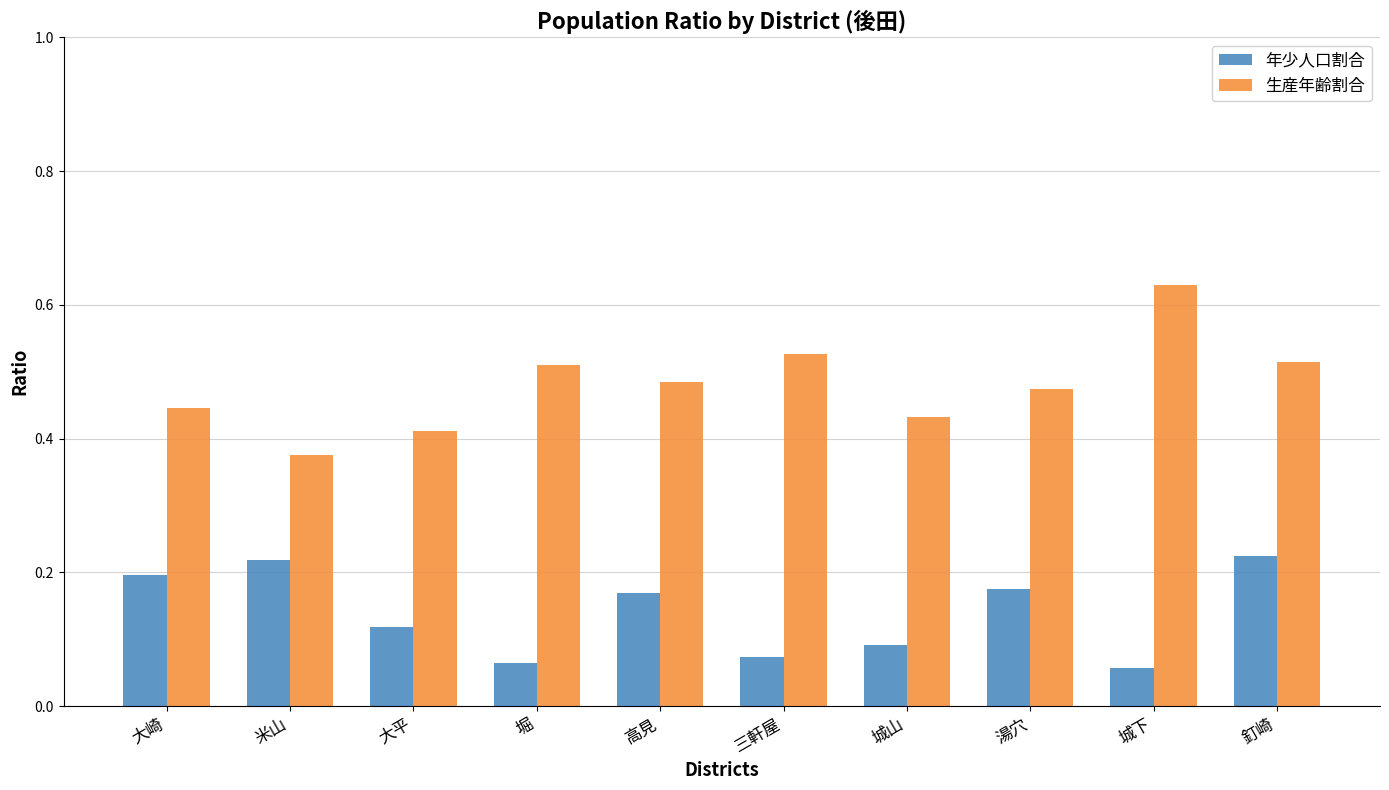

The value of 年少人口割合 at 堀 is 0.0. True or false?

False